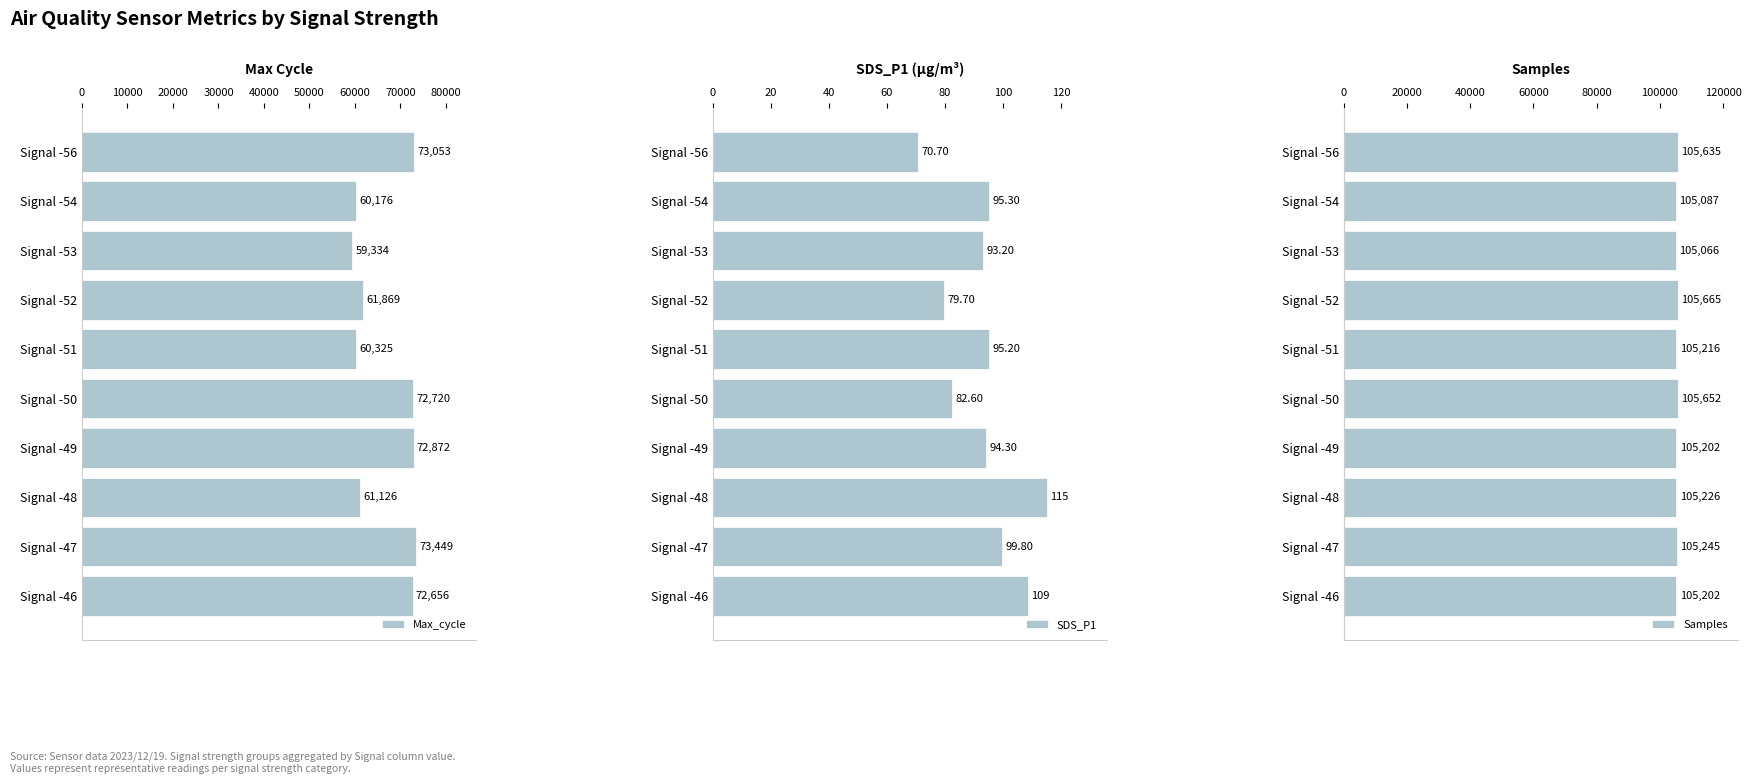

At which label is Max_cycle closest to 66391?

Signal -52